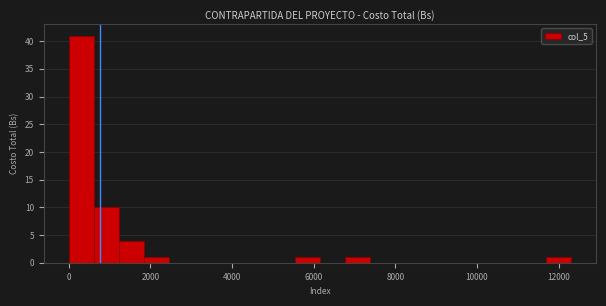

Read against the x-axis, roughly where is the centre of the tallest bar?

400